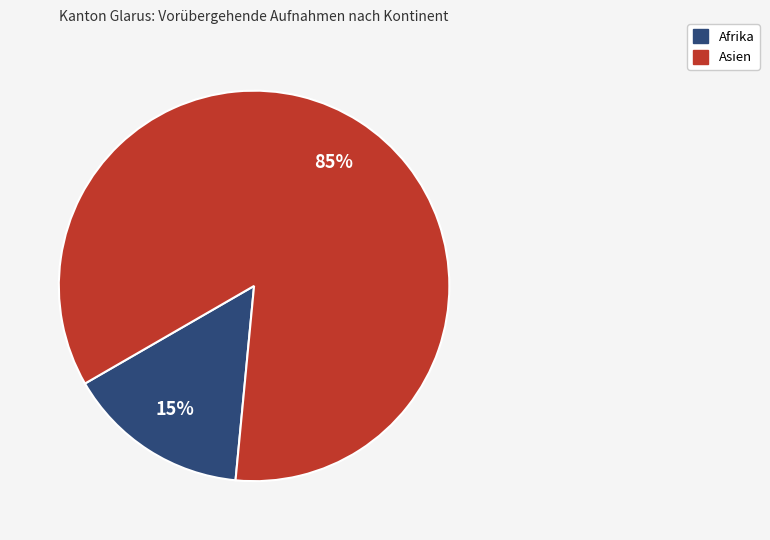

To the nearest percent, what is the difference between the largest and smallest slice percentages?

70%